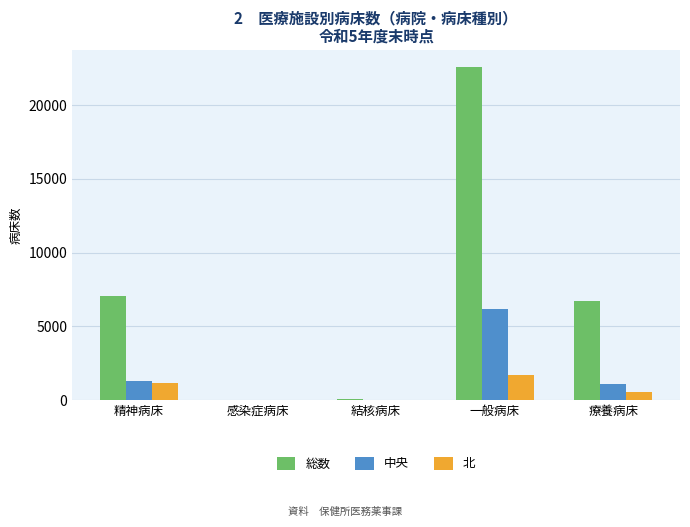

What is the total value across all series at 療養病床?

8351